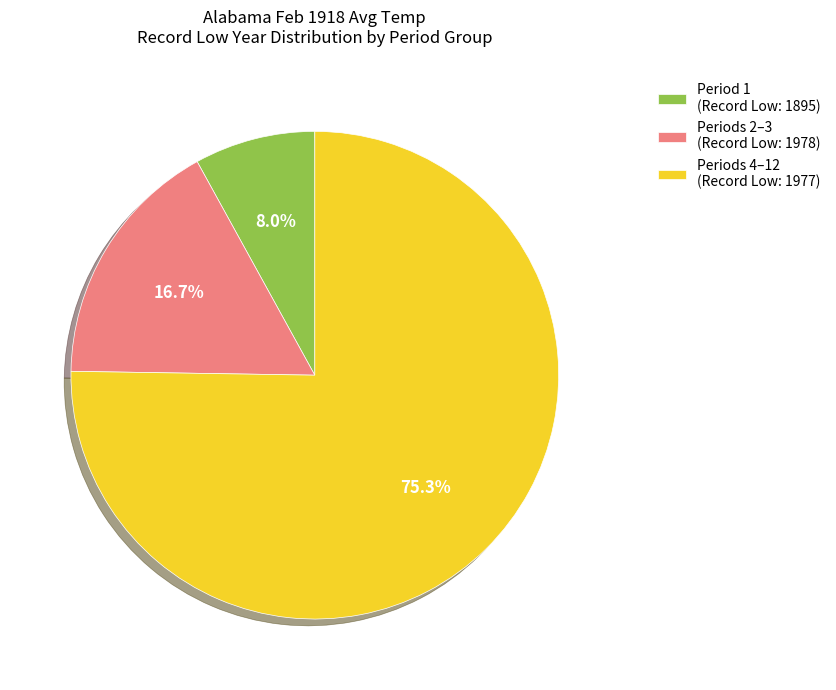

Is the sum of Period 1 (Record Low: 1895) and Periods 2–3 (Record Low: 1978) greater than half?

No